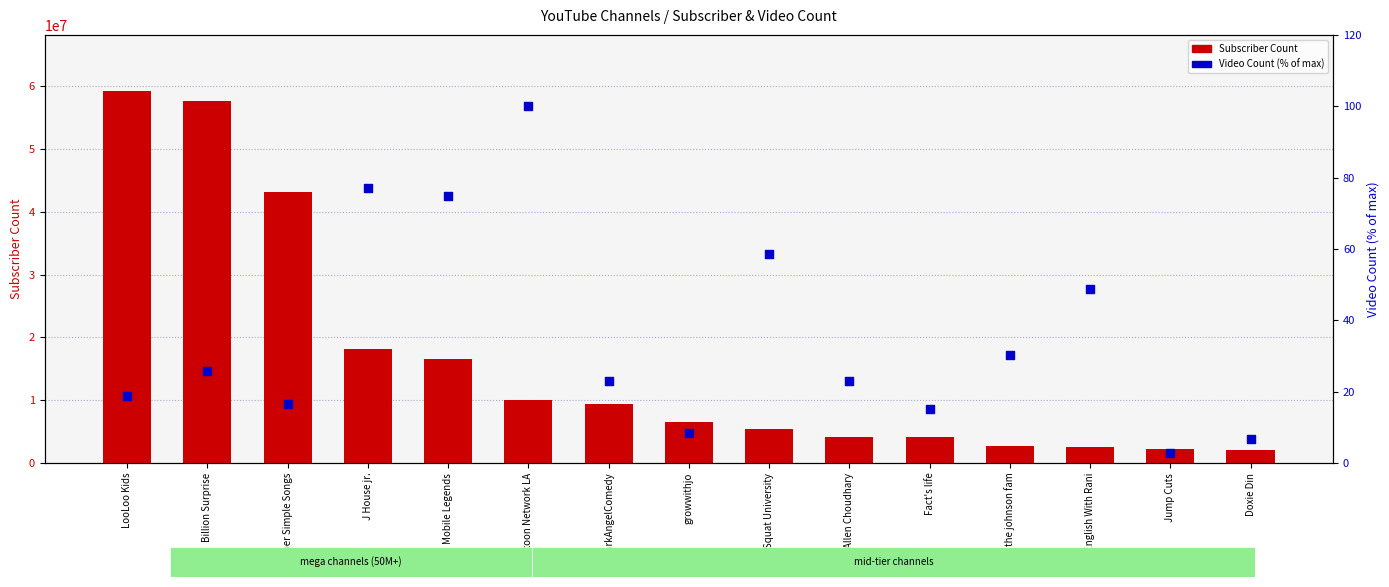

What is the total value across all series at growwithjo?

6570008.5